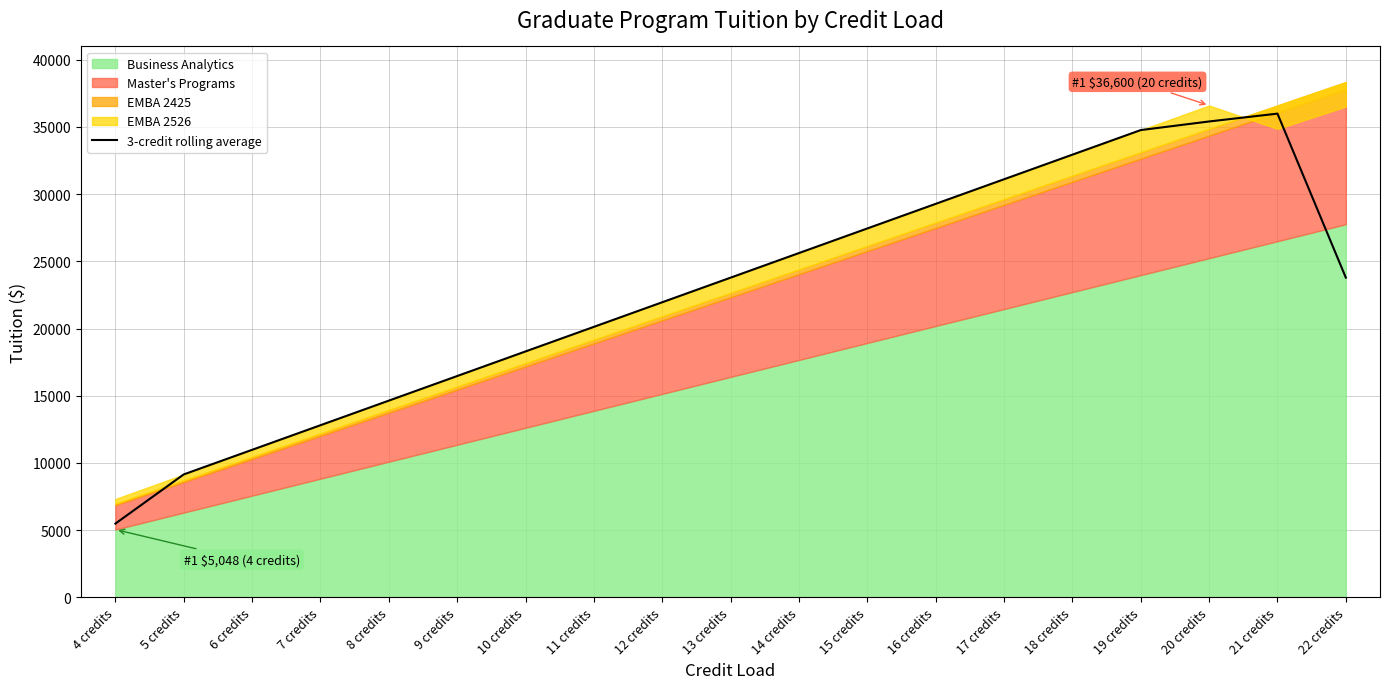

Which category has the lowest value across all series?

4 credits